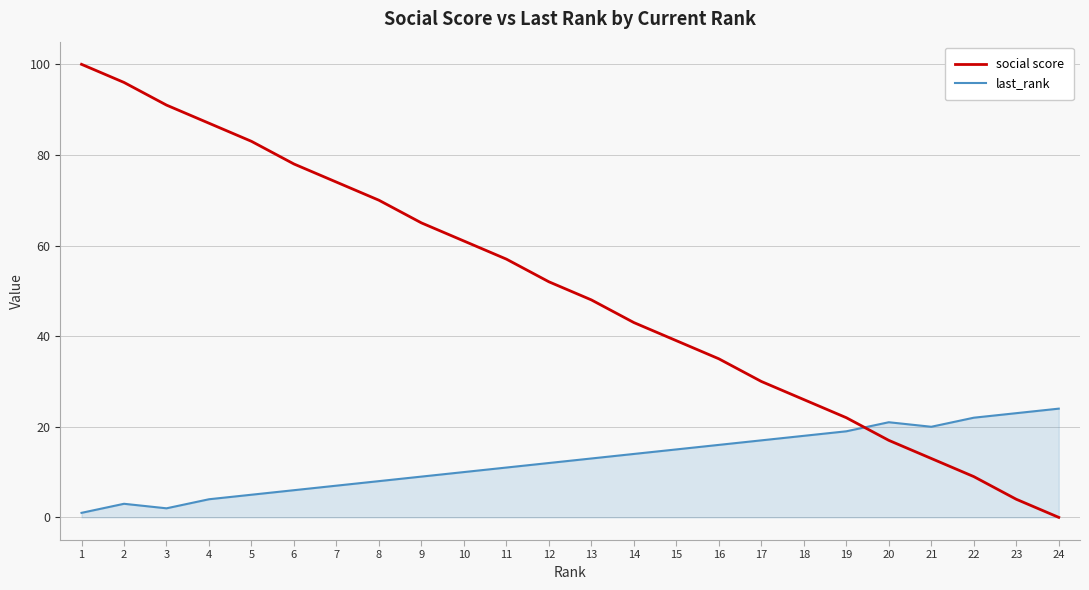

List the series in order of their overall mean, lowest first.

last_rank, social score